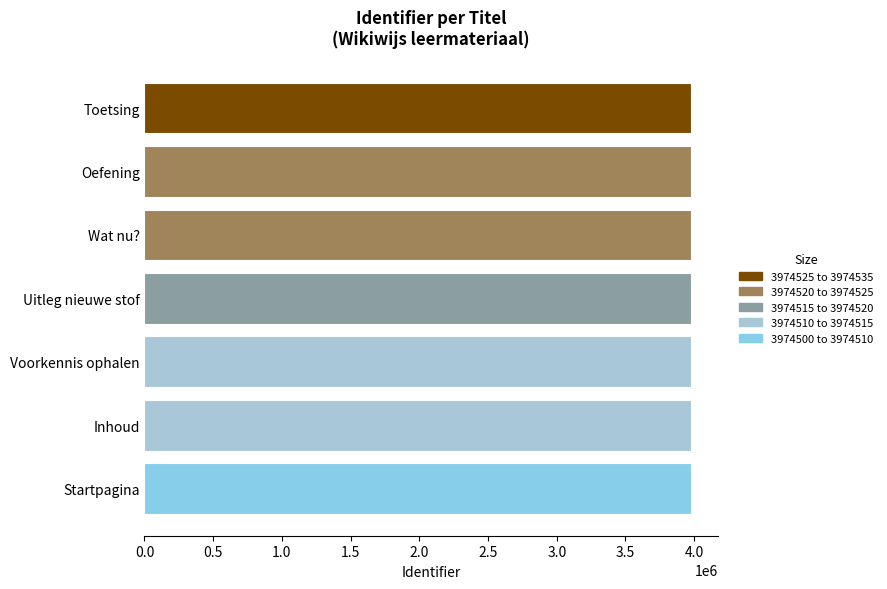

List the labels in order of value, largest first.

Toetsing, Oefening, Wat nu?, Uitleg nieuwe stof, Voorkennis ophalen, Inhoud, Startpagina